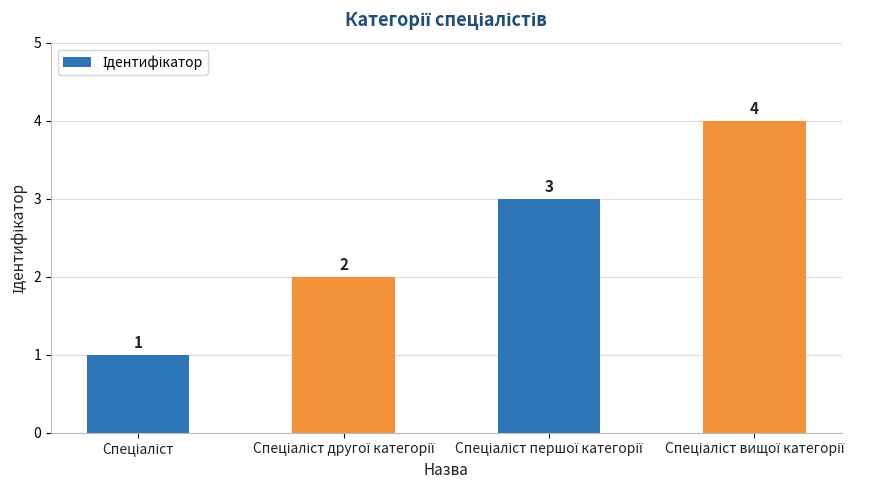

What is the value of the 1st bar from the left?

1